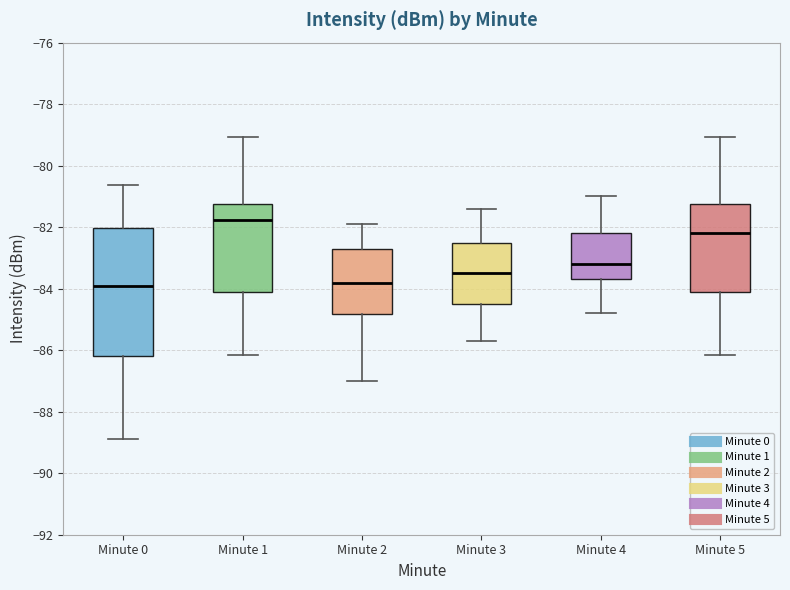

Reading left to right, transcribe this box plot: for each box, give where its median line is, the range the box spans, and where its two whiskers end, as read against the y-axis. The values are not printed on the chart, so give them approximately, as read against the axis.

Minute 0: median -84.0, box -86.2 to -82.0, whiskers -88.8 to -80.6
Minute 1: median -81.8, box -84.2 to -81.2, whiskers -86.2 to -79.0
Minute 2: median -83.8, box -84.8 to -82.6, whiskers -87.0 to -81.8
Minute 3: median -83.4, box -84.4 to -82.4, whiskers -85.6 to -81.4
Minute 4: median -83.2, box -83.6 to -82.2, whiskers -84.8 to -81.0
Minute 5: median -82.2, box -84.2 to -81.2, whiskers -86.2 to -79.0